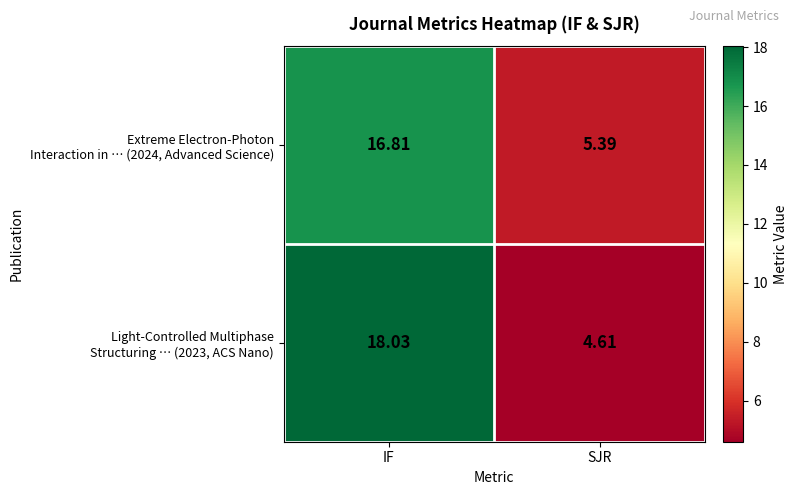

At which category is the sum across all series the highest?

IF